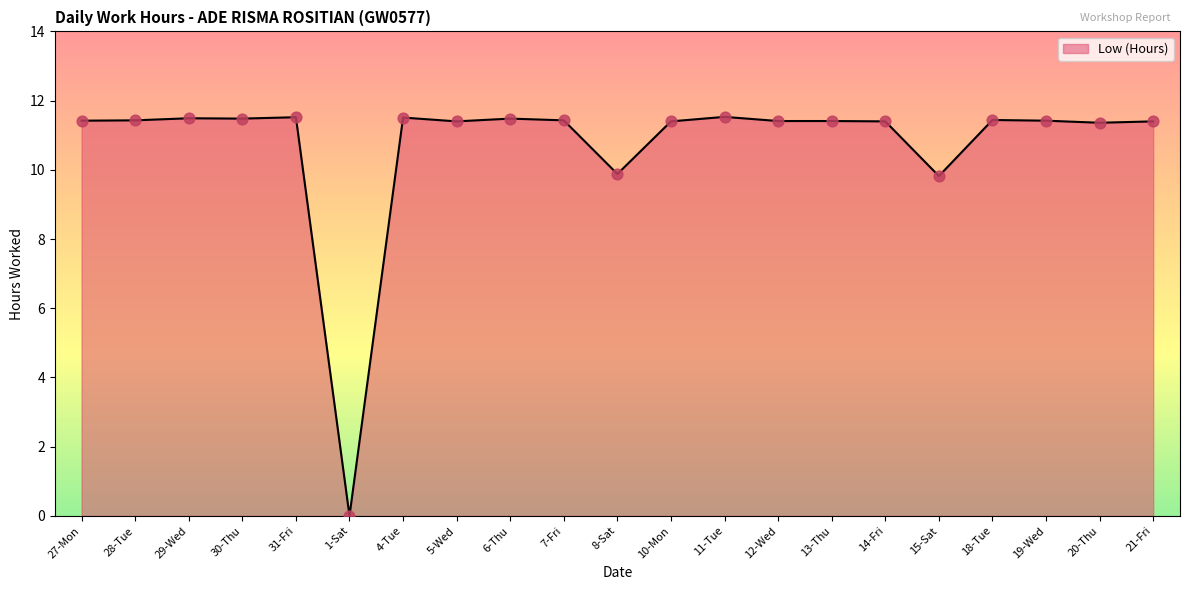

What is the change in value from 13-Thu to 15-Sat?

-1.6